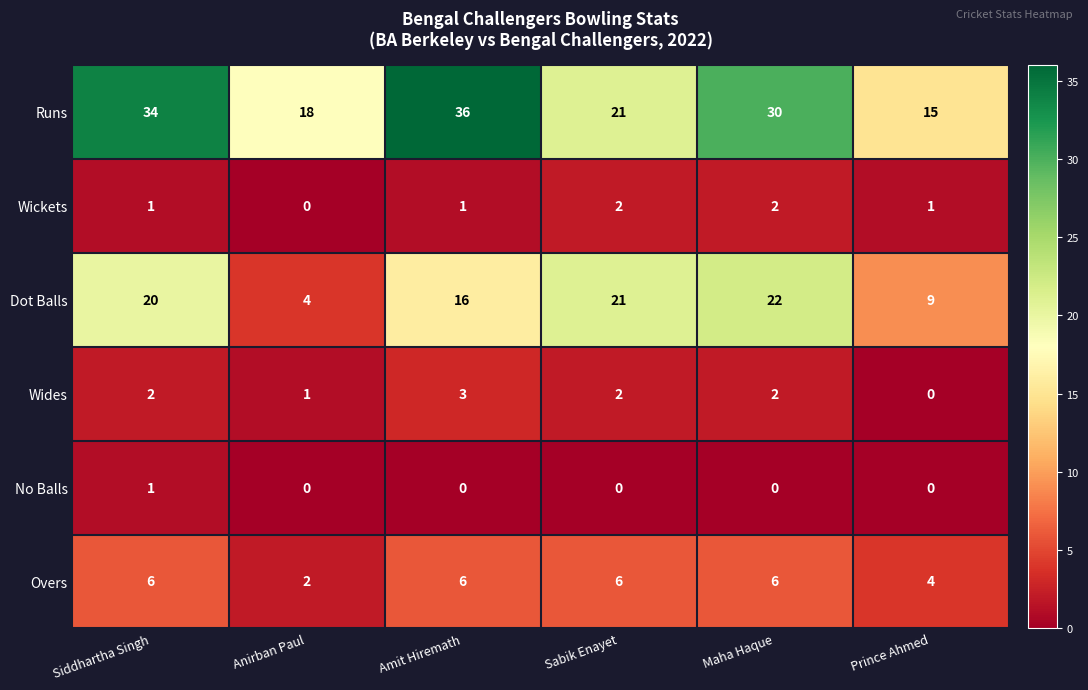

At which label does Wides reach its minimum?

Prince Ahmed